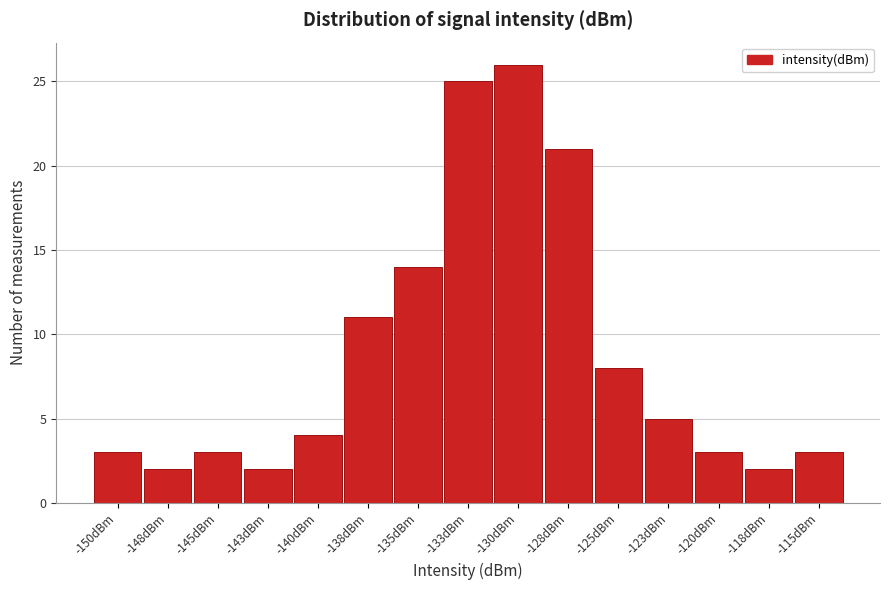

Reading left to right, transcribe all the data shown in this chart.

-150dBm=3	-148dBm=2	-145dBm=3	-143dBm=2	-140dBm=4	-138dBm=11	-135dBm=14	-133dBm=25	-130dBm=26	-128dBm=21	-125dBm=8	-123dBm=5	-120dBm=3	-118dBm=2	-115dBm=3